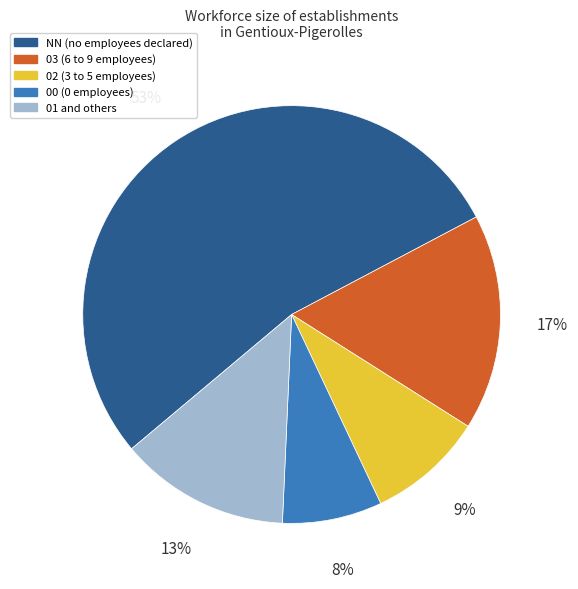

Does any single category account for the majority?

Yes